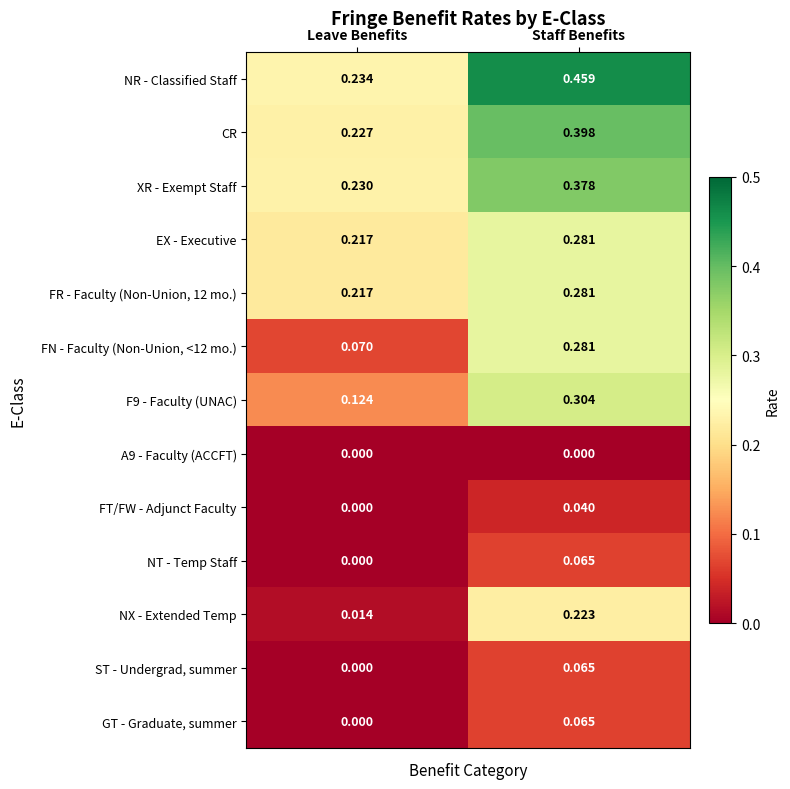

Rank the categories by EX - Executive value from highest to lowest.

Staff Benefits, Leave Benefits